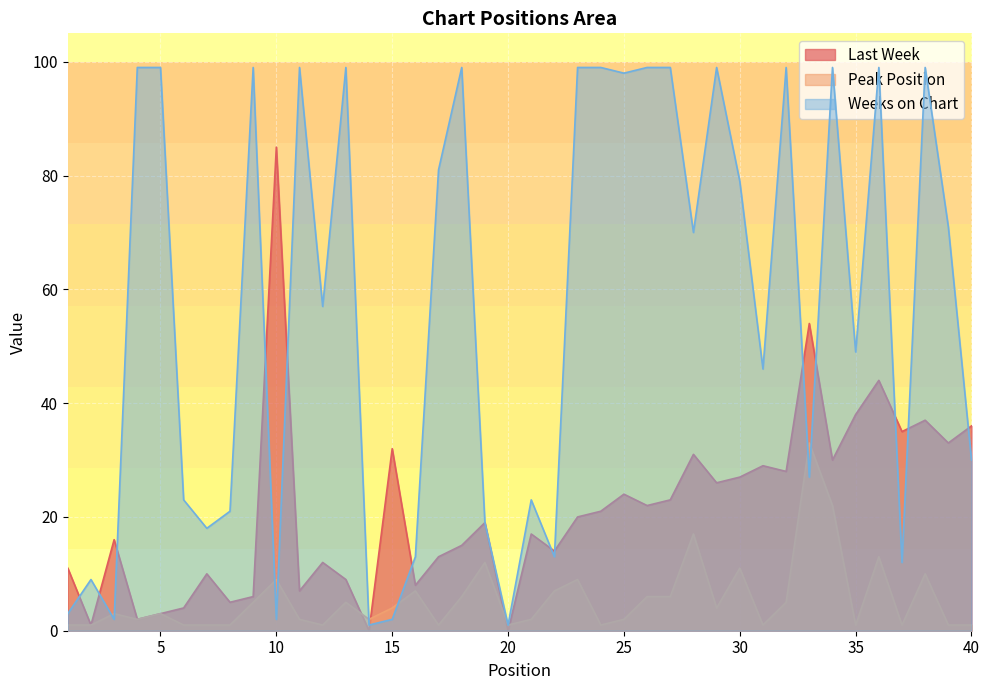

Is it true that Last Week equals 31 at 28?

True